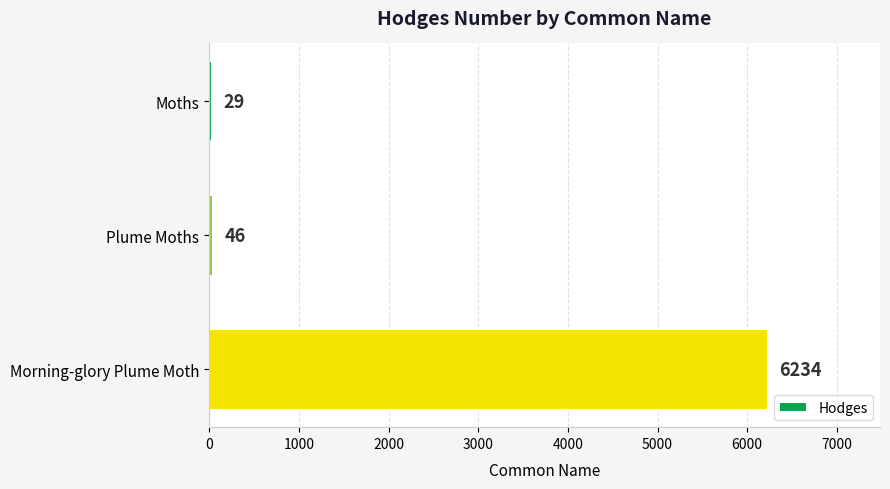

At which label is the value closest to 3131?

Plume Moths